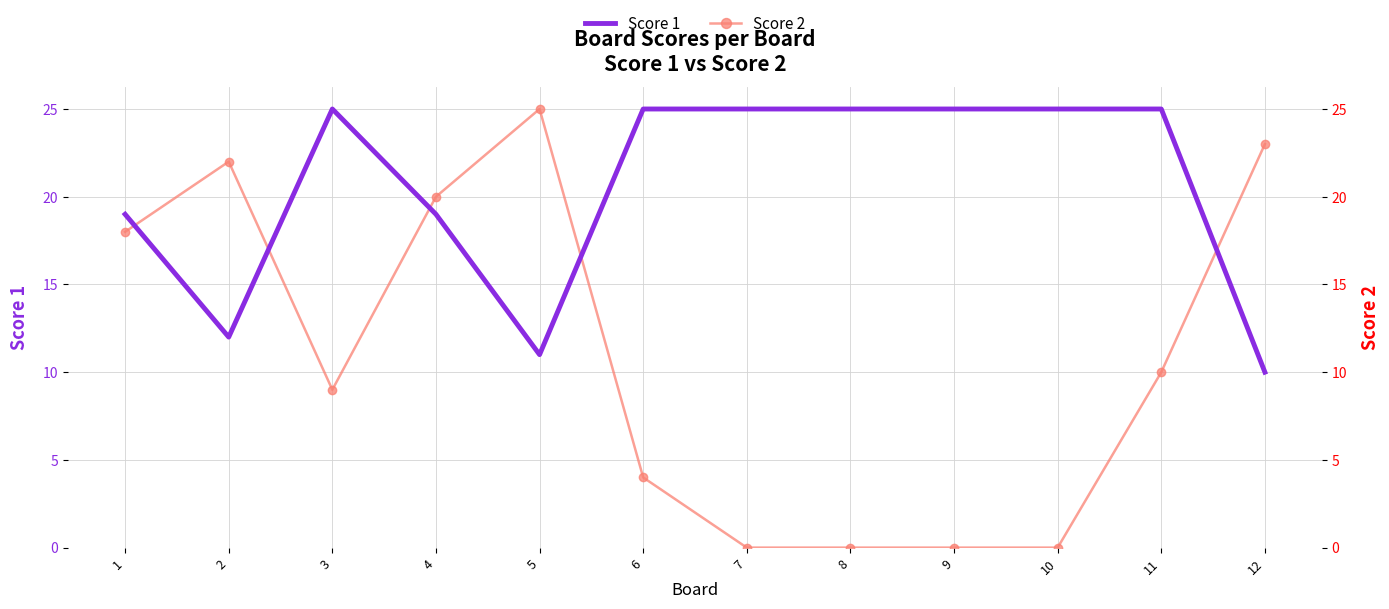

What is the value of the Score 2 point at the 6th from the left?

4